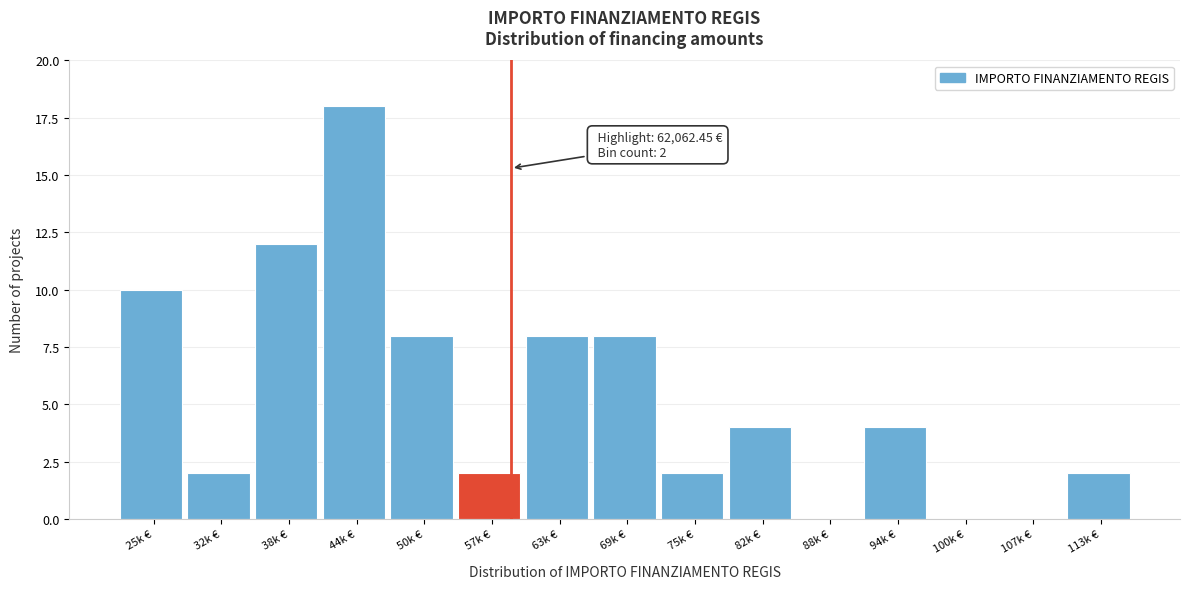

Reading right to left, what are all the values shown in this chart?

113k €=2	107k €=0	100k €=0	94k €=4	88k €=0	82k €=4	75k €=2	69k €=8	63k €=8	57k €=2	50k €=8	44k €=18	38k €=12	32k €=2	25k €=10